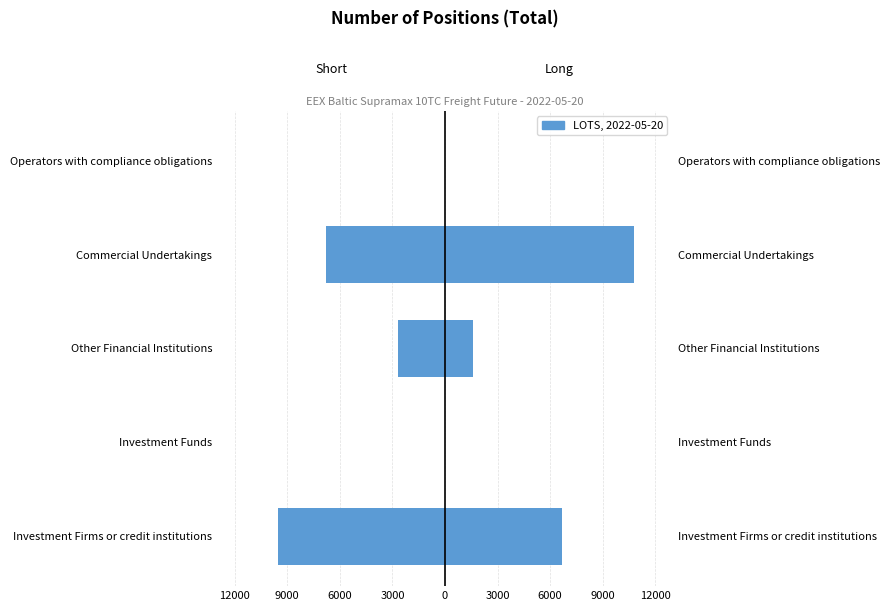

Which series has the widest spread of values?

Long